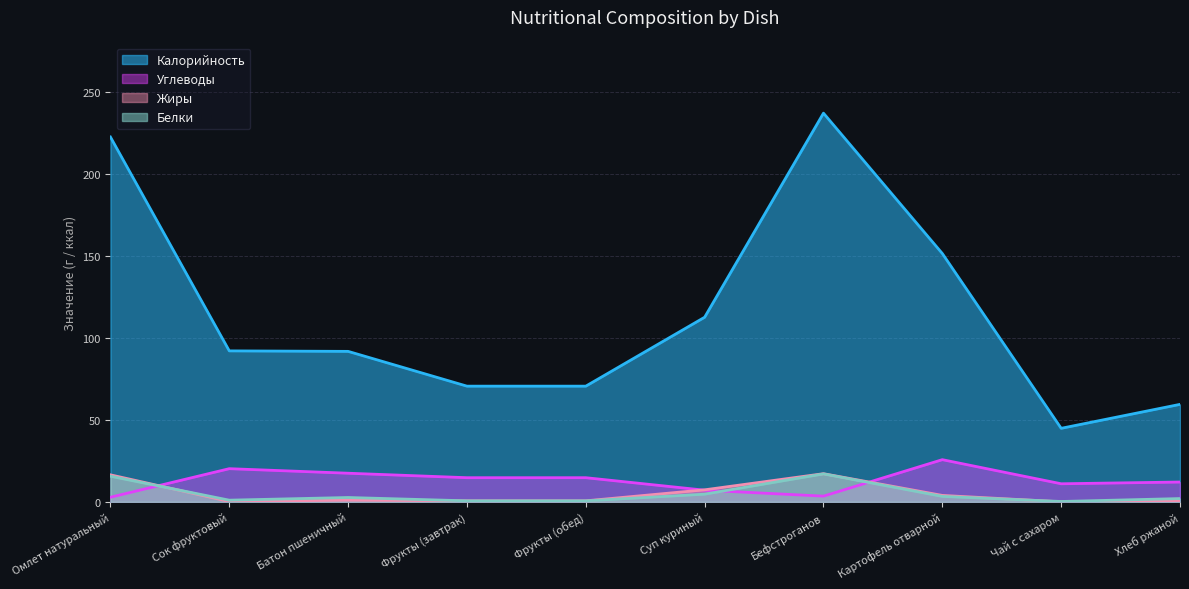

Which series has the largest total across all categories?

Калорийность